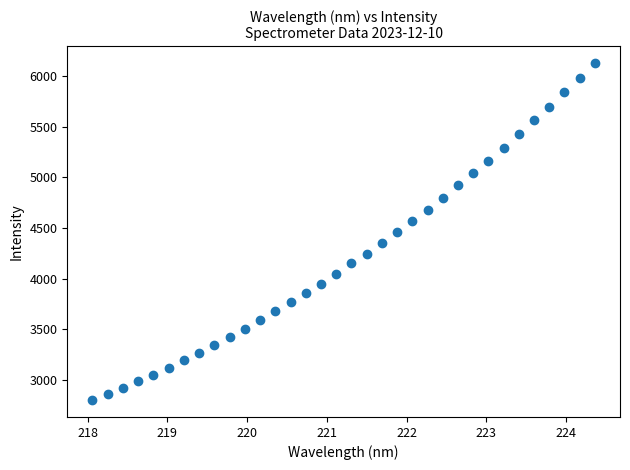

What is the range of X values (max minus min)?

6.3